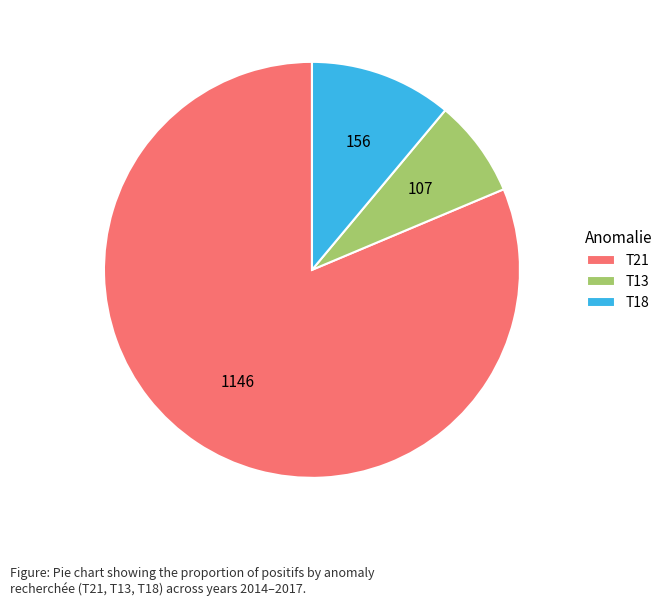

Does any single category account for the majority?

Yes